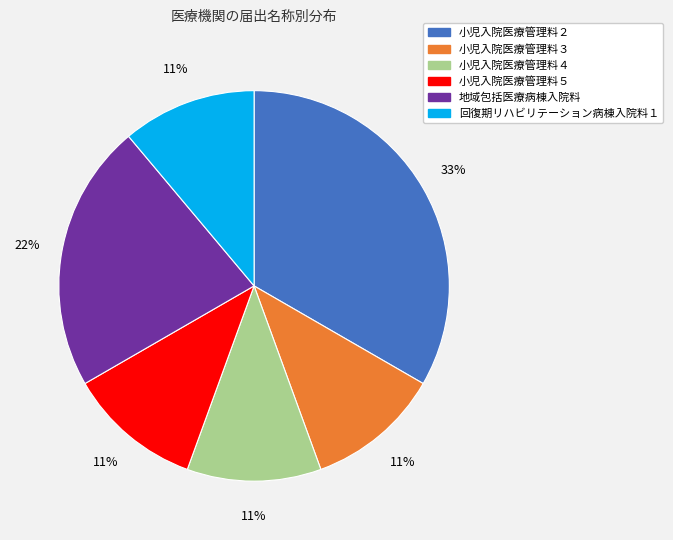

The 回復期リハビリテーション病棟入院料１ slice represents 18% of the pie. True or false?

False